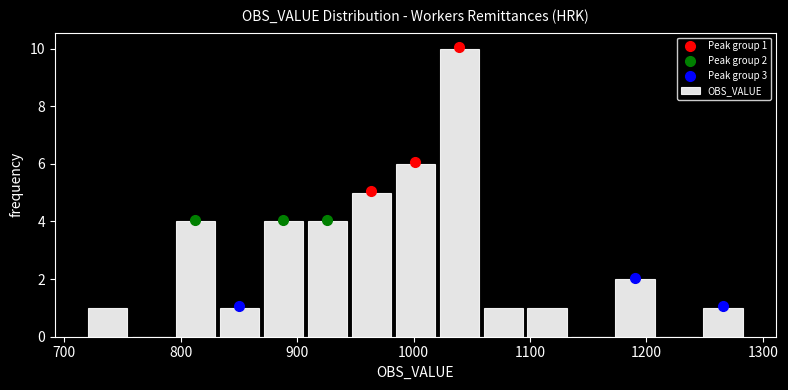

Read against the x-axis, roughly where is the centre of the tallest bar?

1040